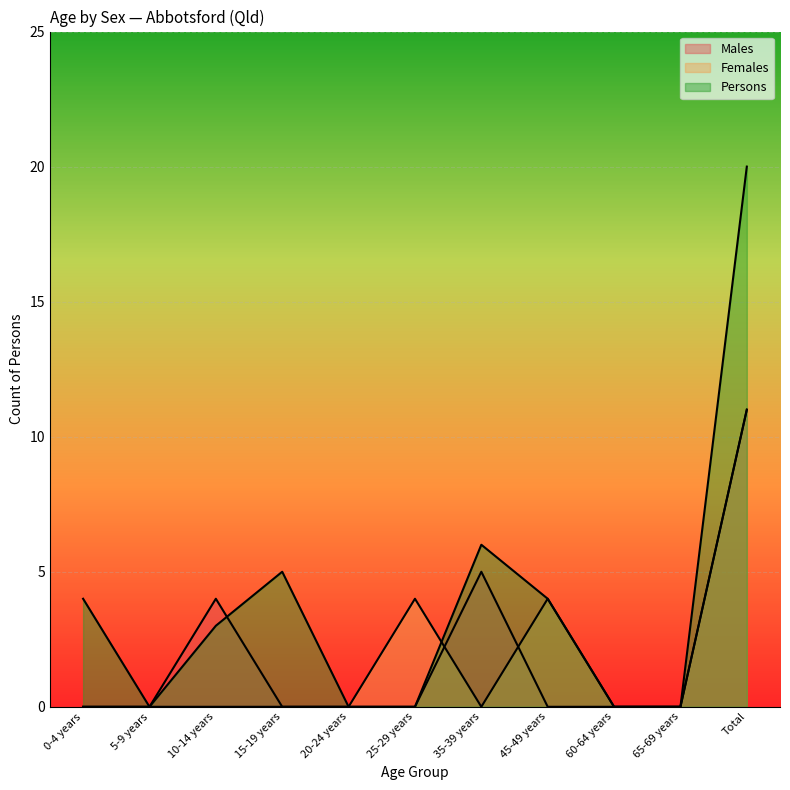

The value of Males at 0-4 years is 0. True or false?

True